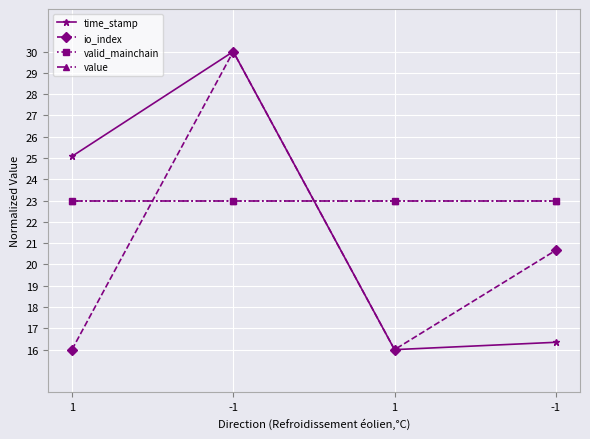

Reading left to right, what are all the values shown in this chart?

time_stamp: 1=25.1	-1=30.0	1=16.0	-1=16.3
io_index: 1=16.0	-1=30.0	1=16.0	-1=20.7
valid_mainchain: 1=23.0	-1=23.0	1=23.0	-1=23.0
value: 1=23.0	-1=23.0	1=23.0	-1=23.0